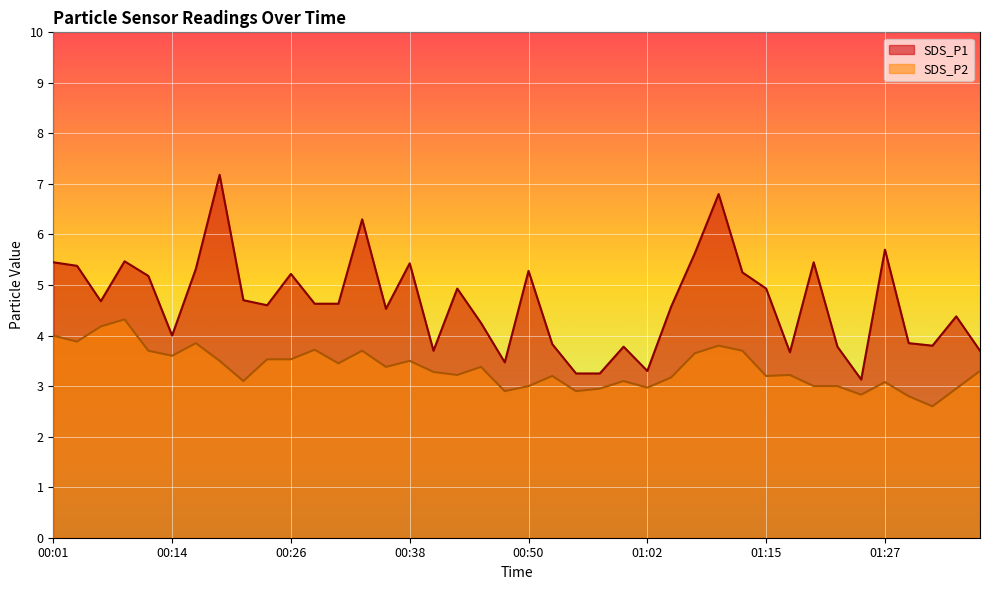

True or false: SDS_P1 has more than 0 interior local peaks.

True